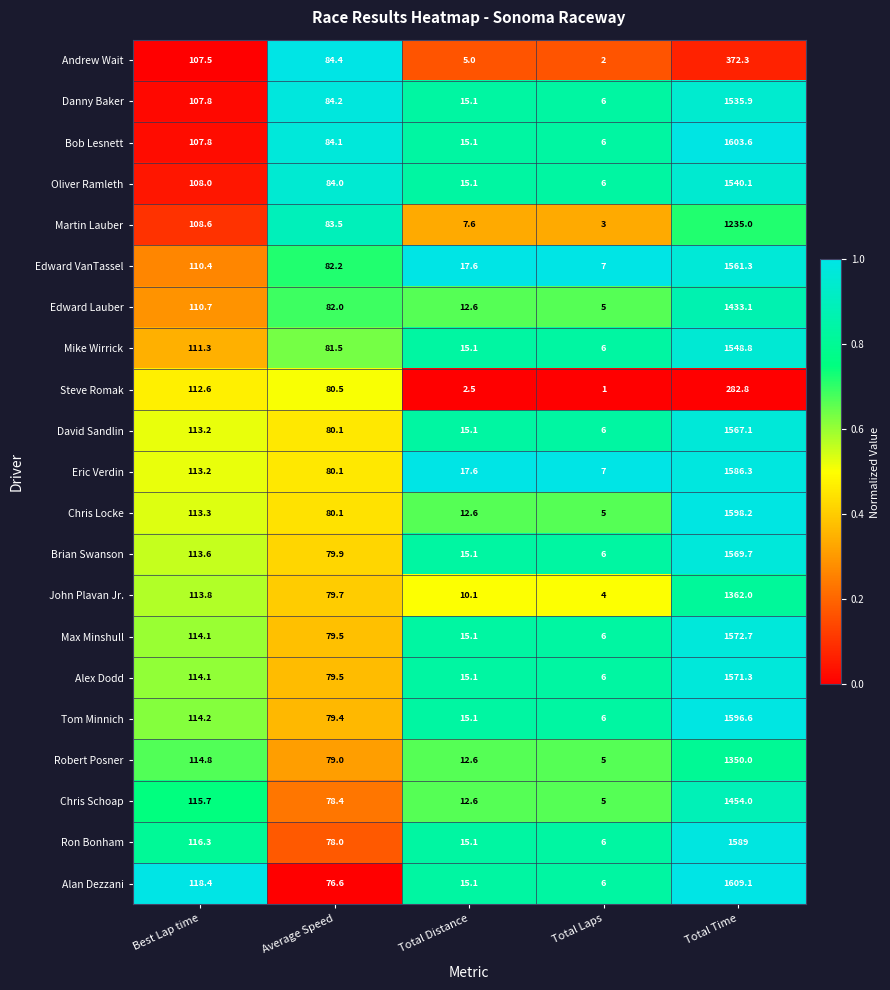

List the labels in order of Chris Locke value, largest first.

Total Time, Best Lap time, Average Speed, Total Distance, Total Laps